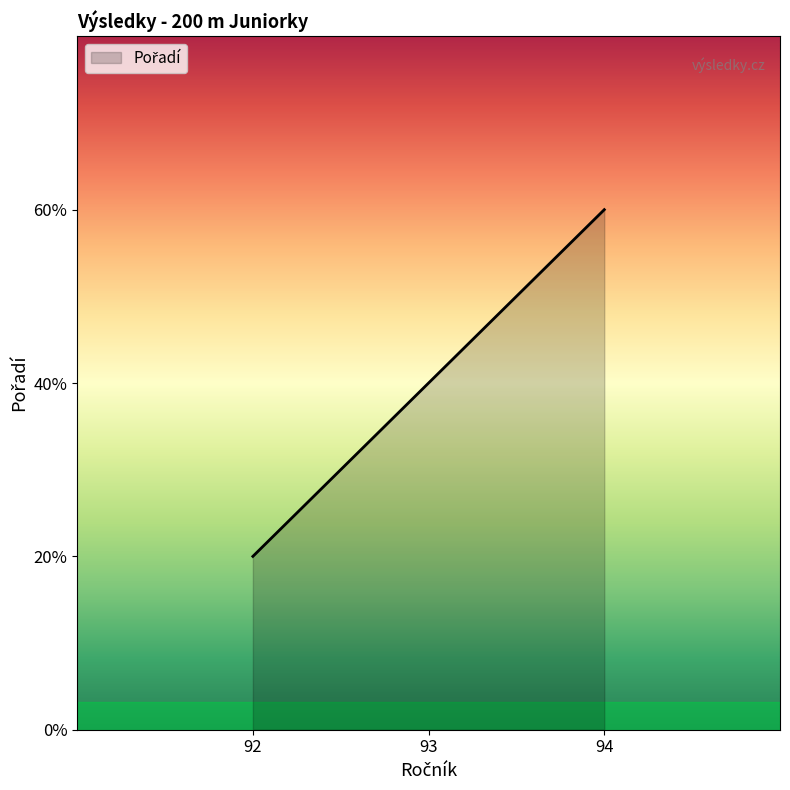

The chart shows a value of 5.1 at 94. True or false?

False